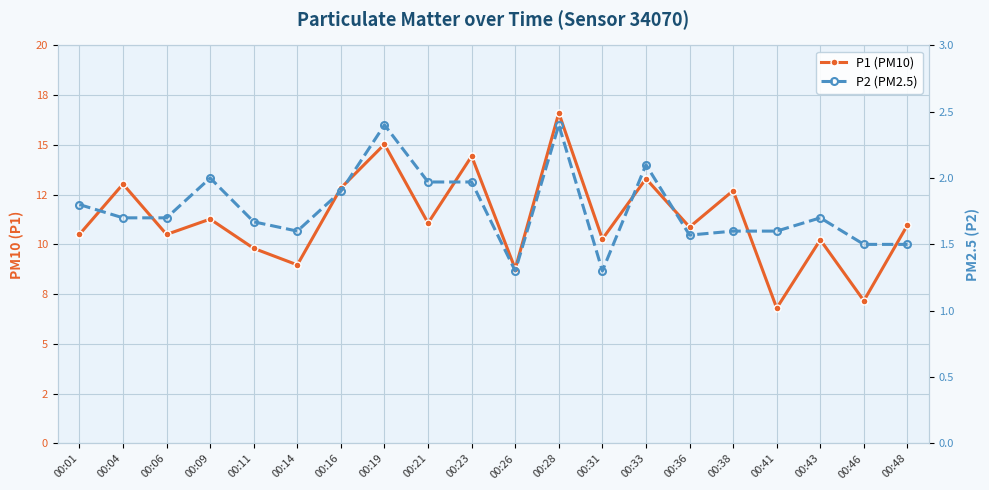

Rank the series by their maximum value, from highest to lowest.

P1 (PM10), P2 (PM2.5)